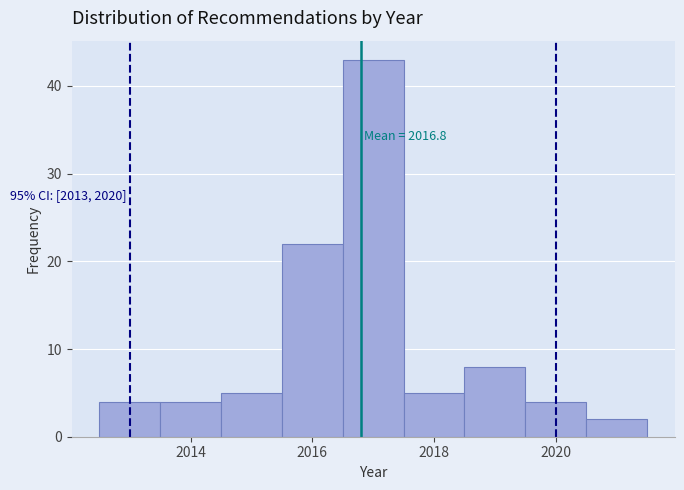

Which range on the x-axis has the tallest bar?

2016.5 to 2017.5